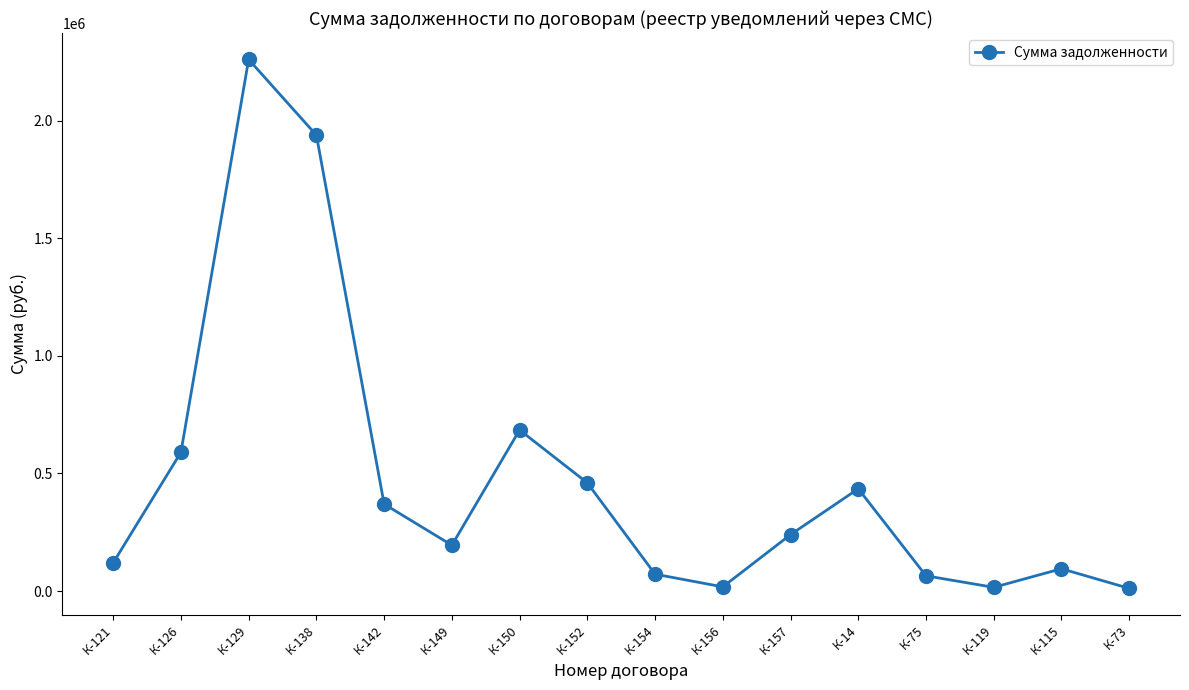

What value does the data have at К-156?

18000.0